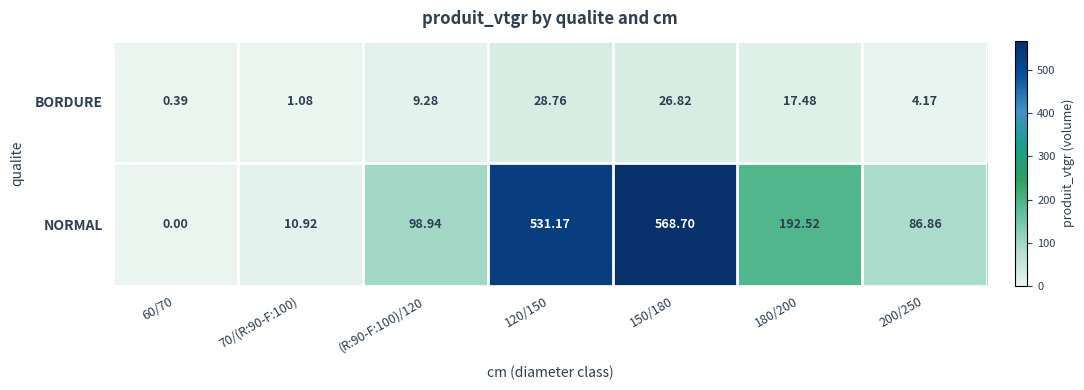

Which series has the largest total across all categories?

NORMAL